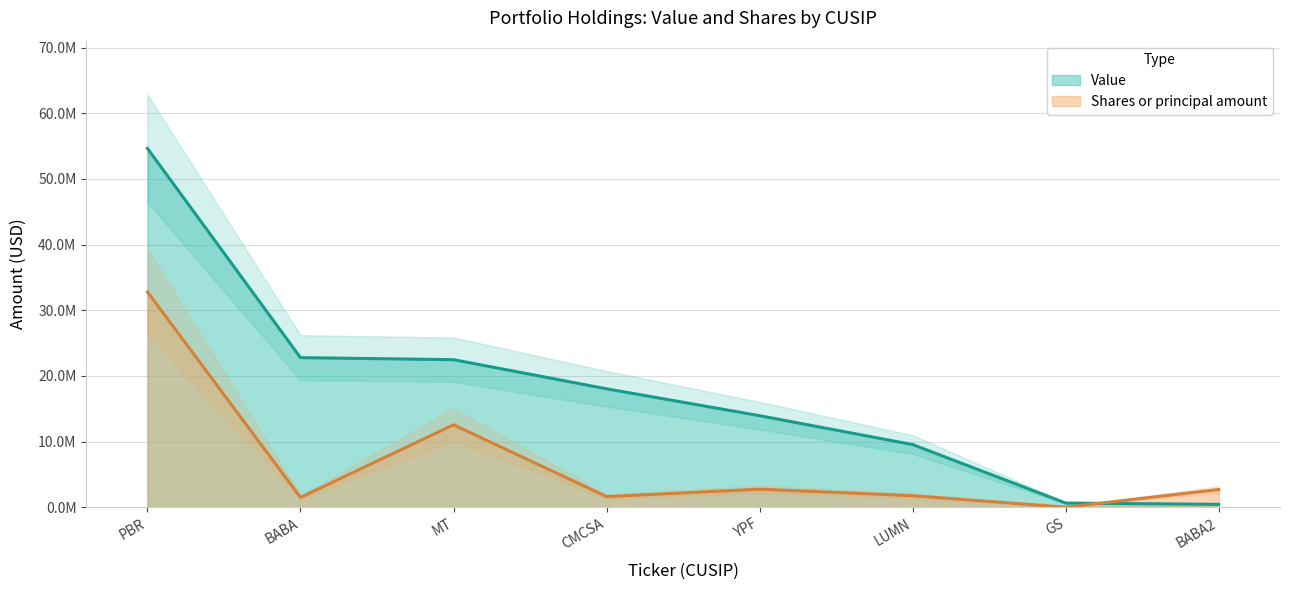

What is the minimum value shown in the chart?

16811.2